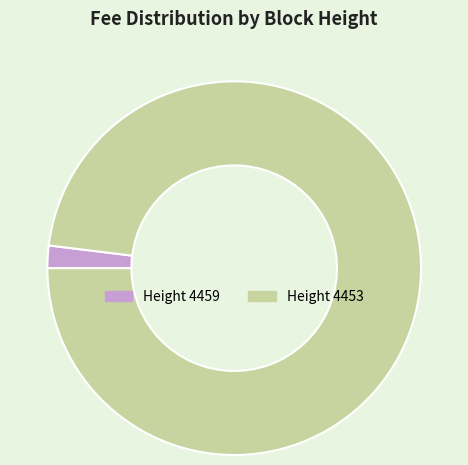

Does any single category account for the majority?

Yes